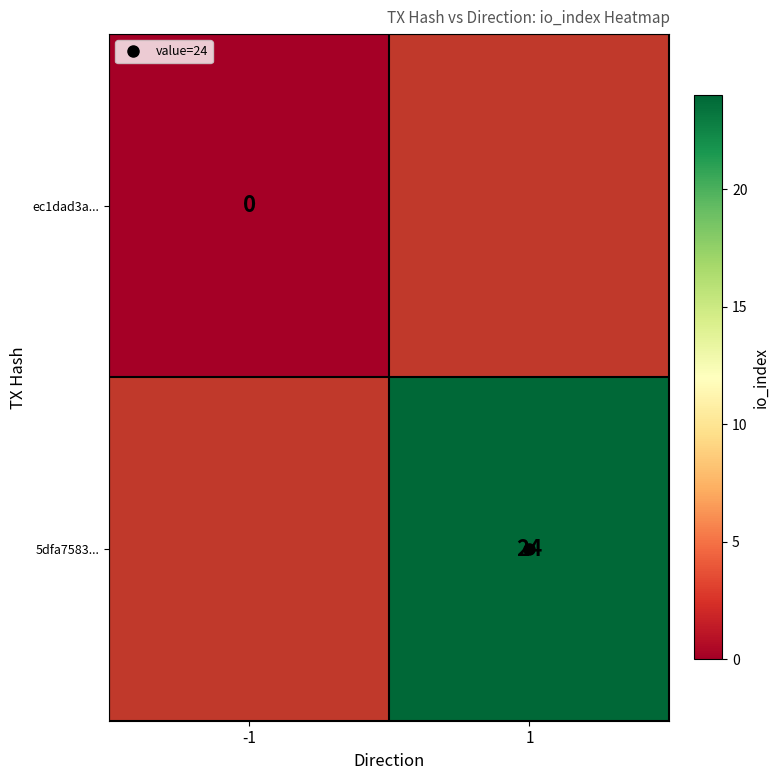

At which label does 5dfa7583... reach its minimum?

-1